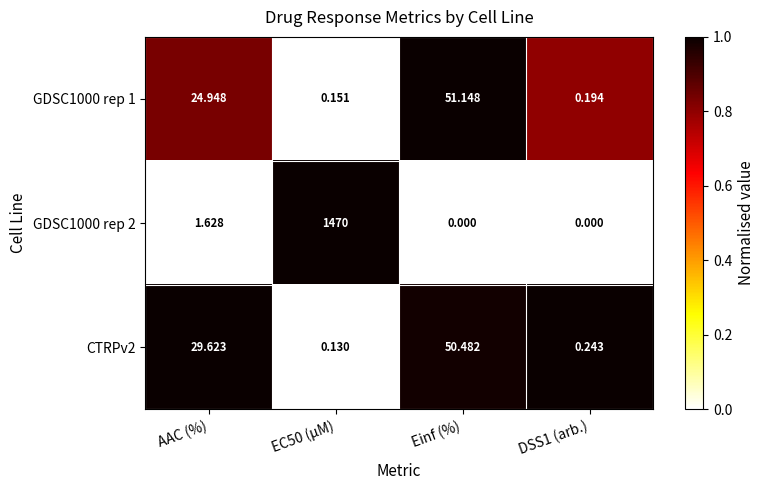

At which label does GDSC1000 rep 1 first exceed 24?

AAC (%)